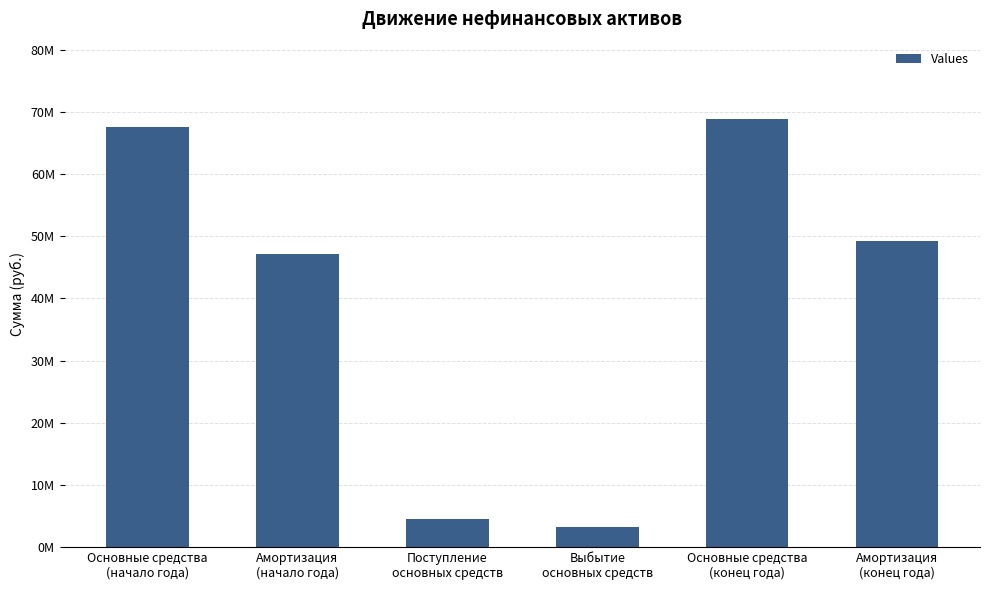

List the labels in order of value, largest first.

Основные средства
(конец года), Основные средства
(начало года), Амортизация
(конец года), Амортизация
(начало года), Поступление
основных средств, Выбытие
основных средств